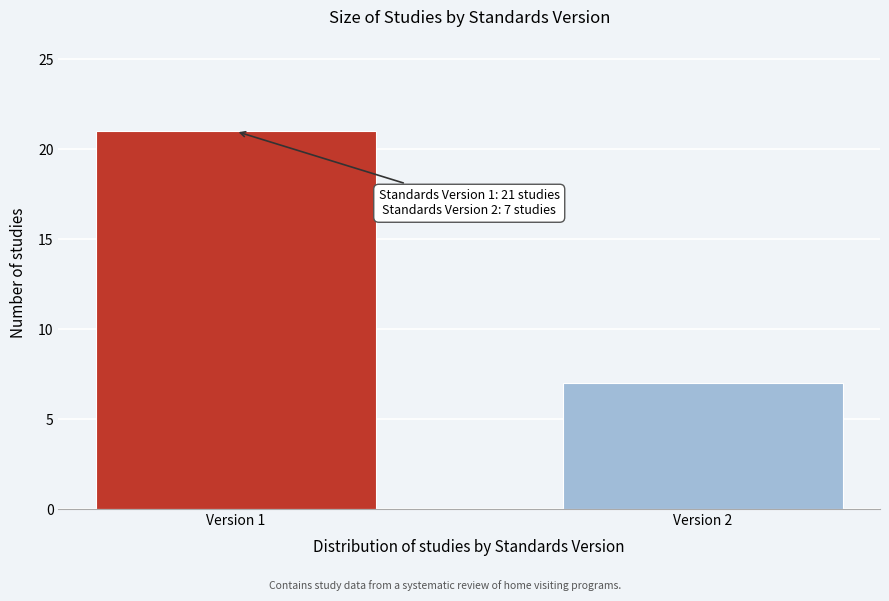

Reading left to right, extract all data points from this chart.

21	7